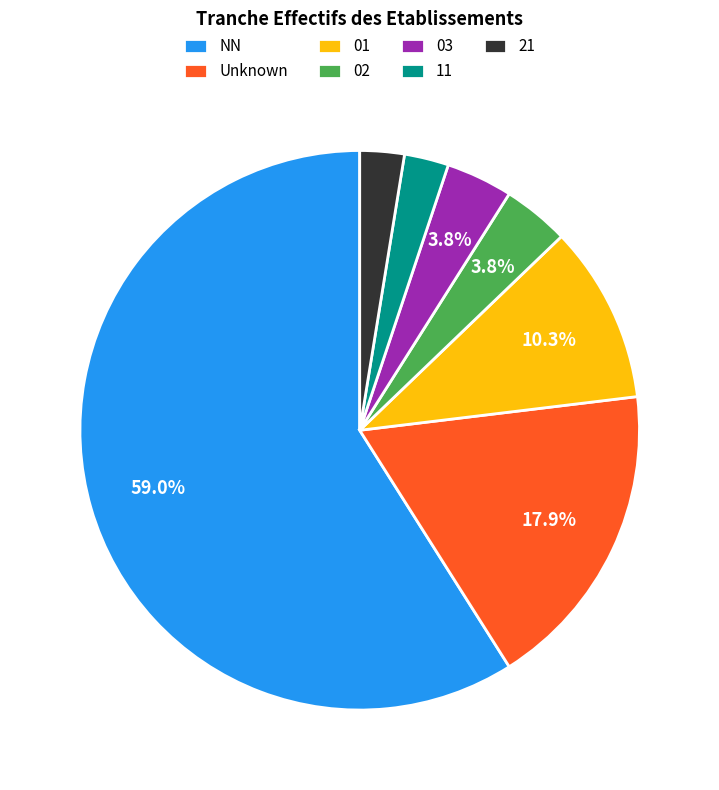

To the nearest percent, what is the average slice percentage?

14%